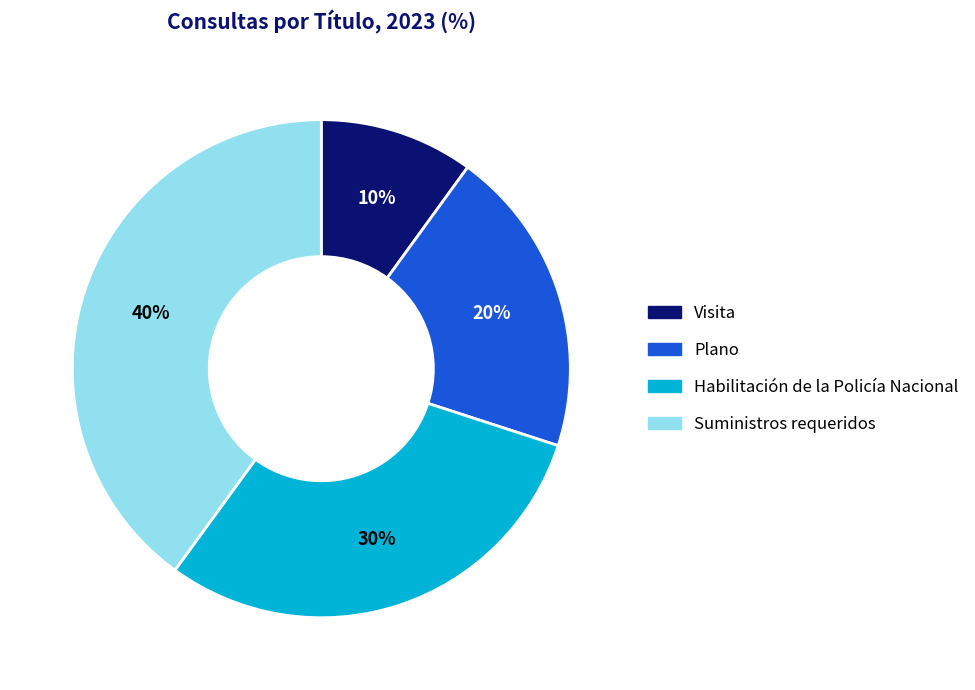

To the nearest percent, what is the average slice percentage?

25%